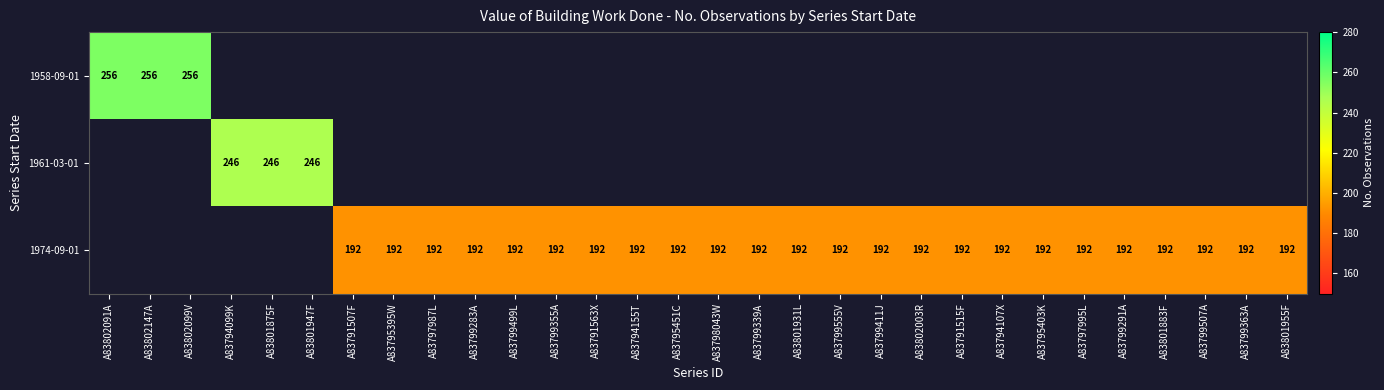

The 1974-09-01 series shows 85 at A83791563X. True or false?

False